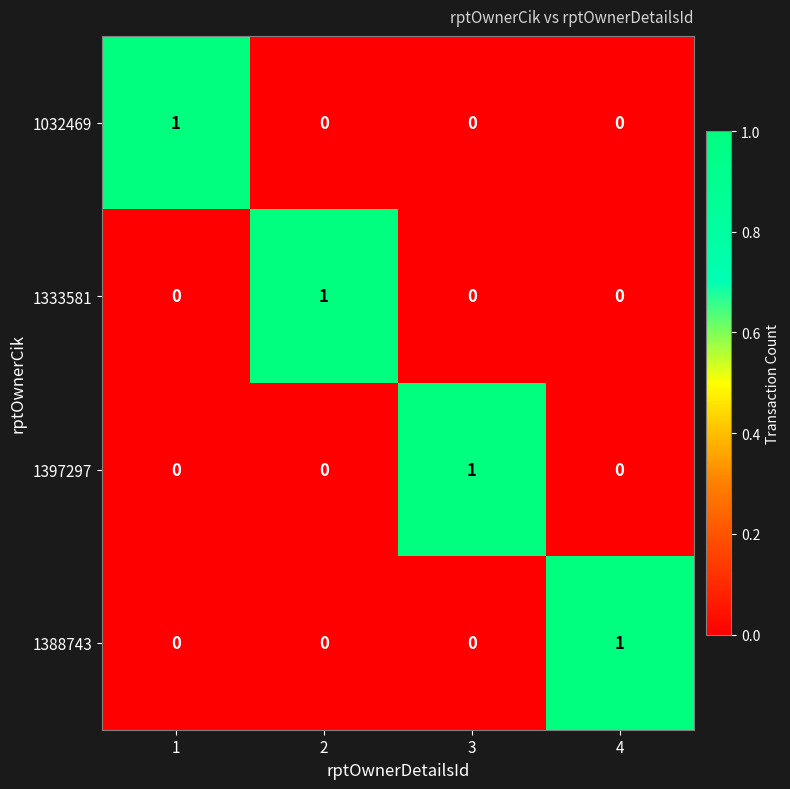

How many data points does each series have?

4